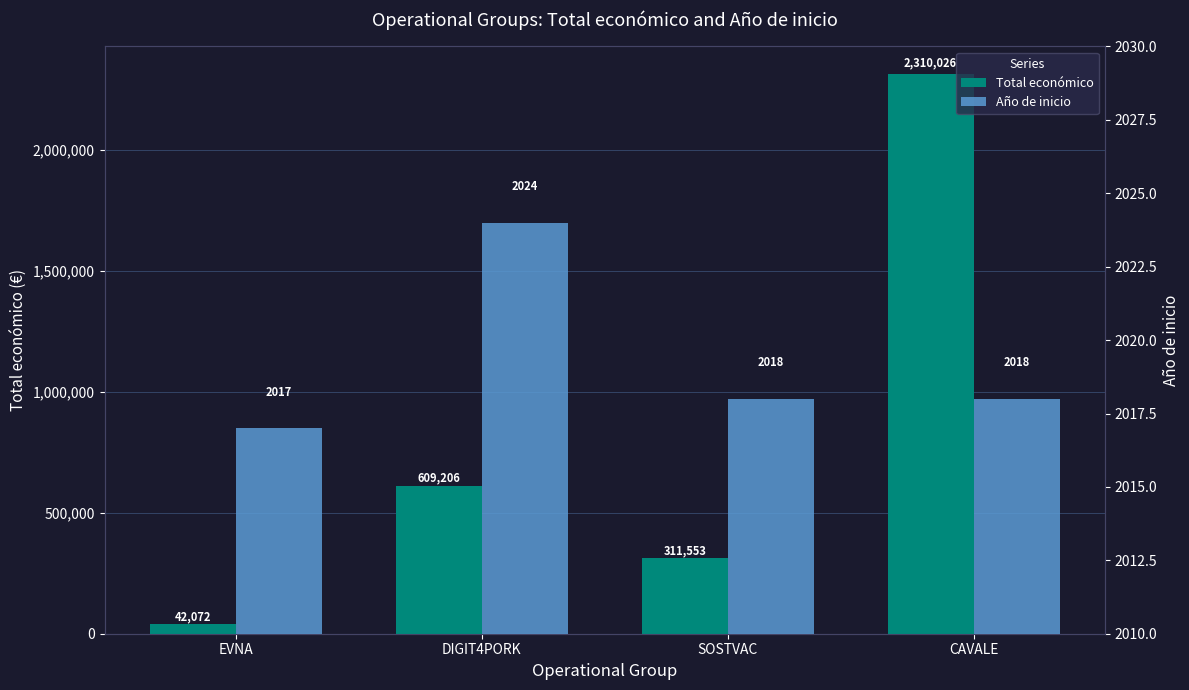

What is the average value of the Total económico series?

818214